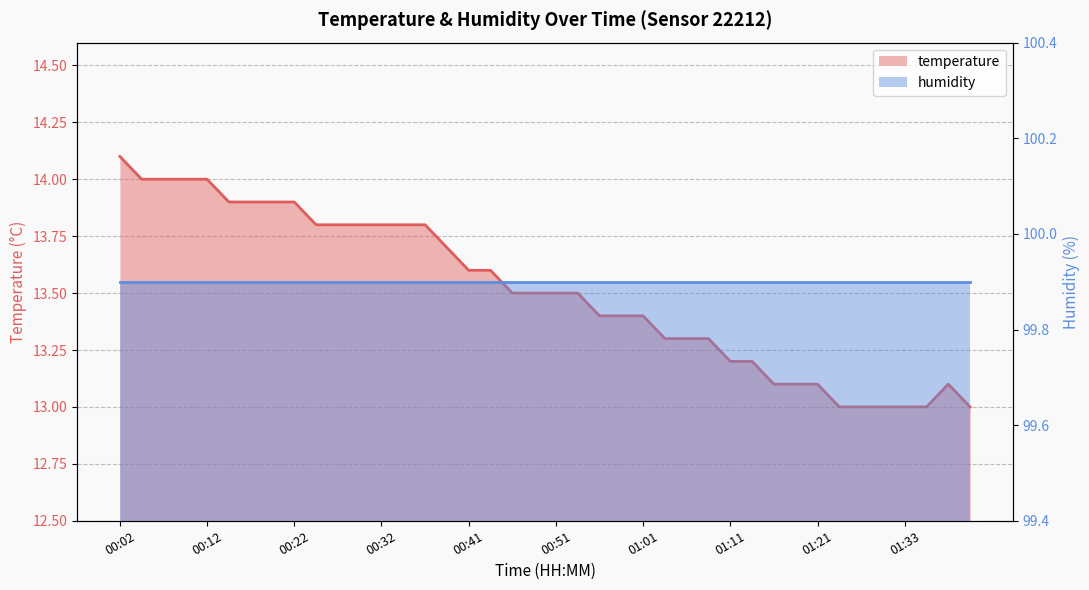

Which category has the lowest value across all series?

01:23